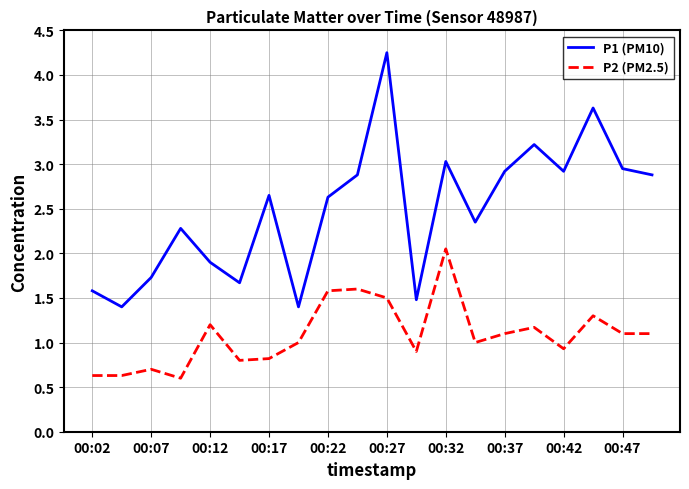

Which series has the largest total across all categories?

P1 (PM10)